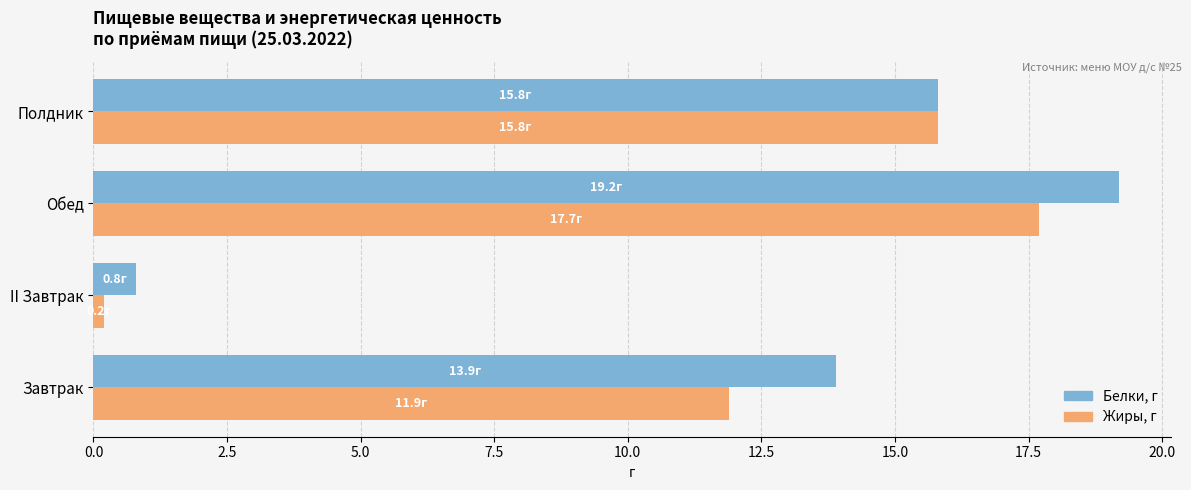

Which category has the highest value in the Белки, г series?

Обед